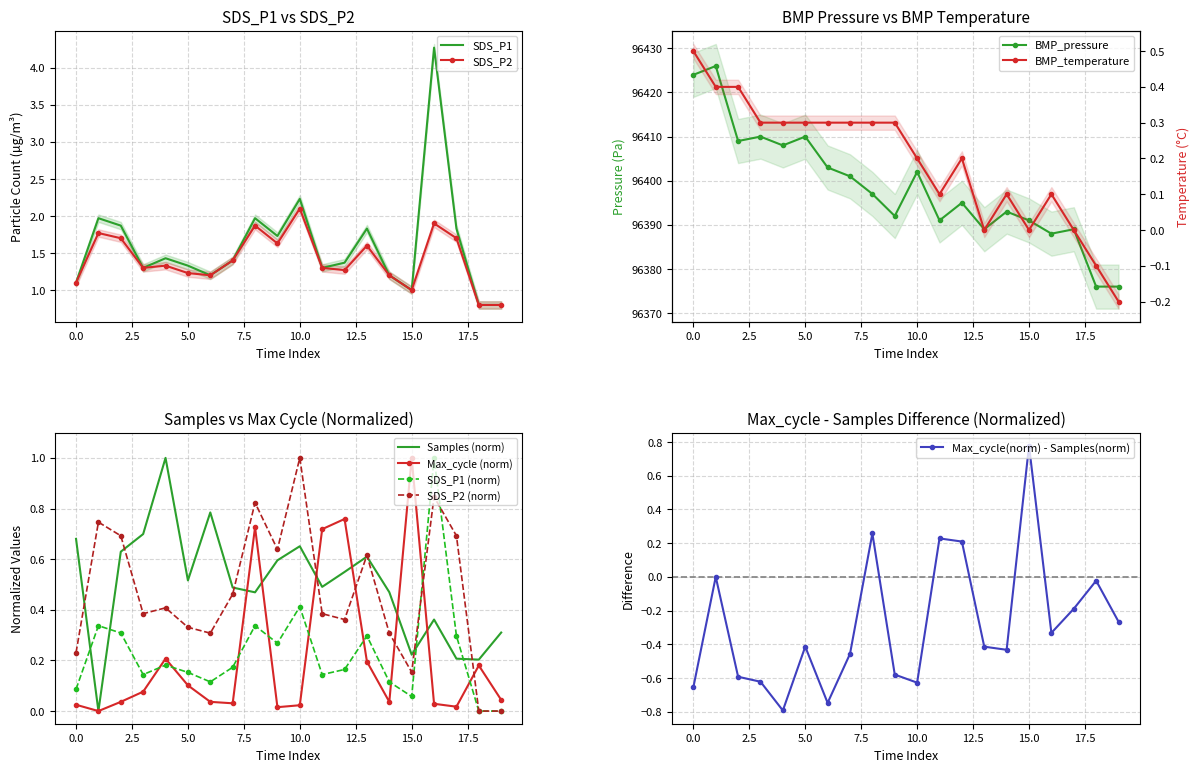

In Samples, how many points are lower than both neighbors (excluding endpoints)?

6